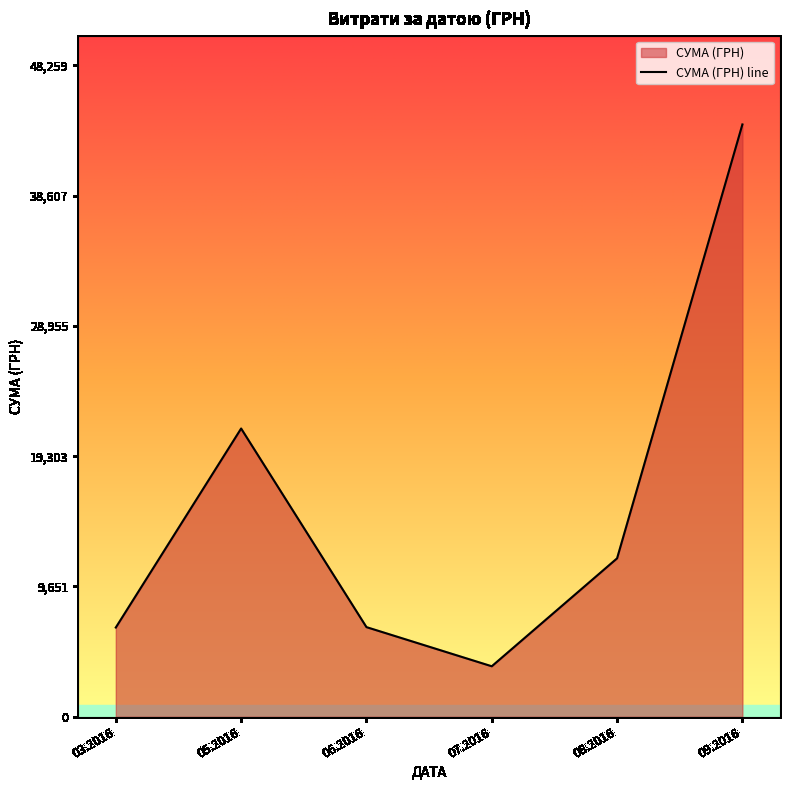

What is the approximate value at 05.2016?

21350.0